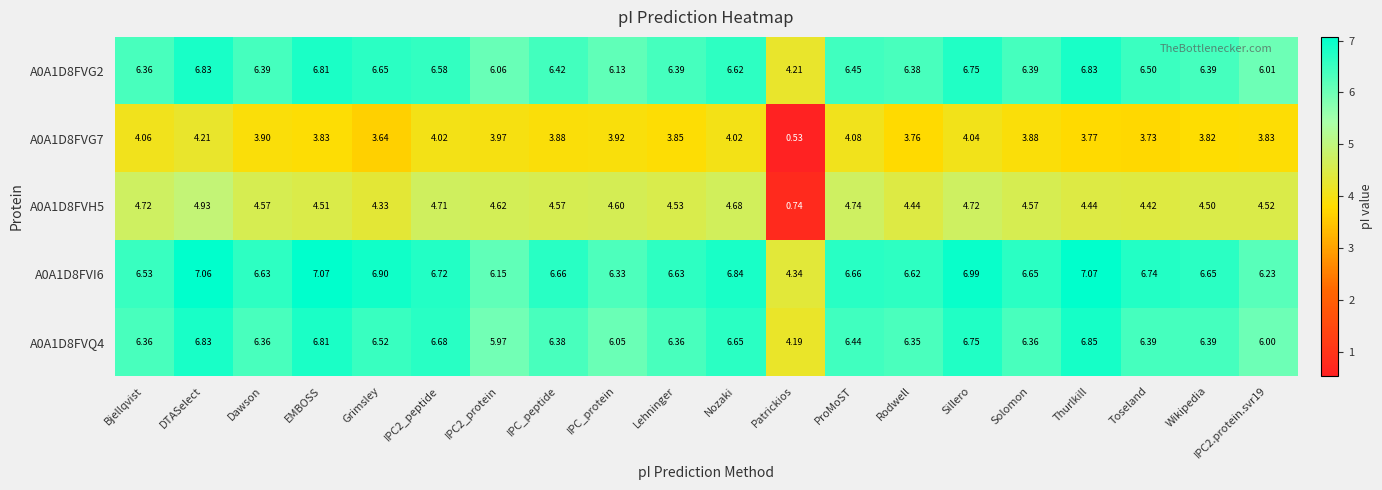

Which category has the lowest value across all series?

Patrickios